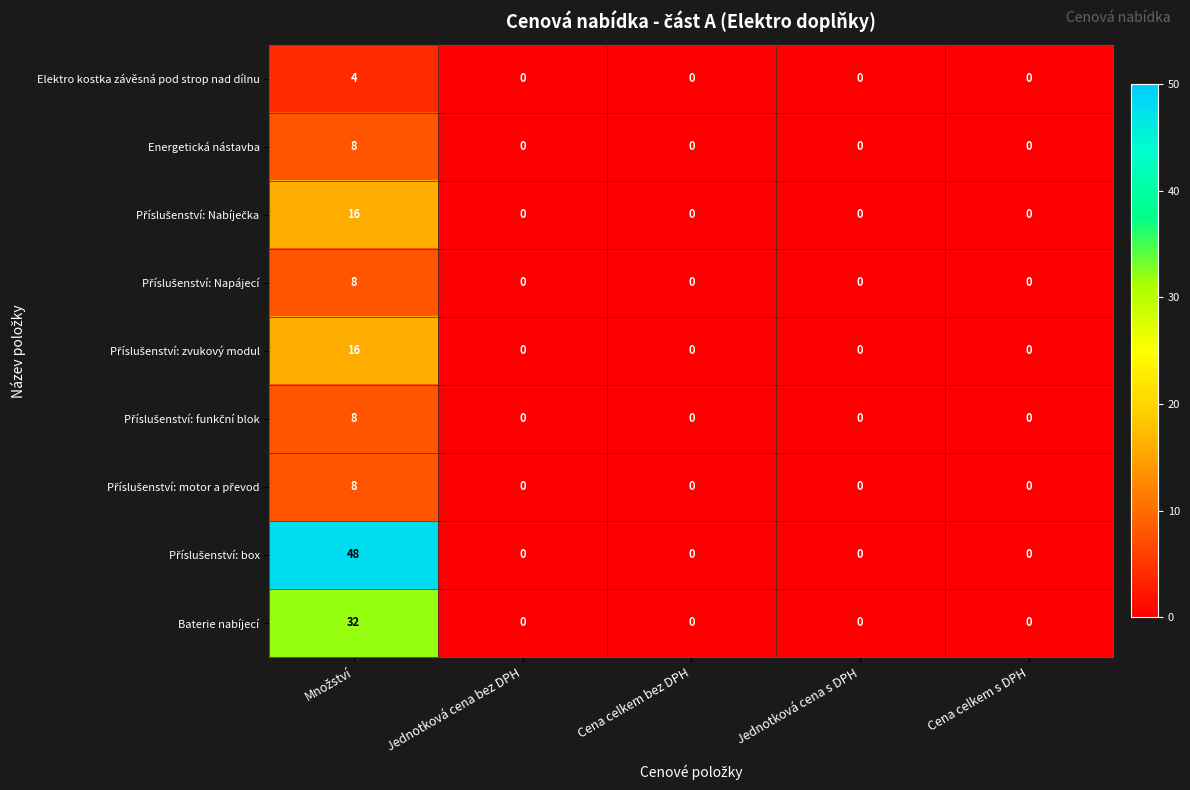

What is the difference between the maximum and minimum values in the Elektro kostka závěsná pod strop nad dílnu series?

4